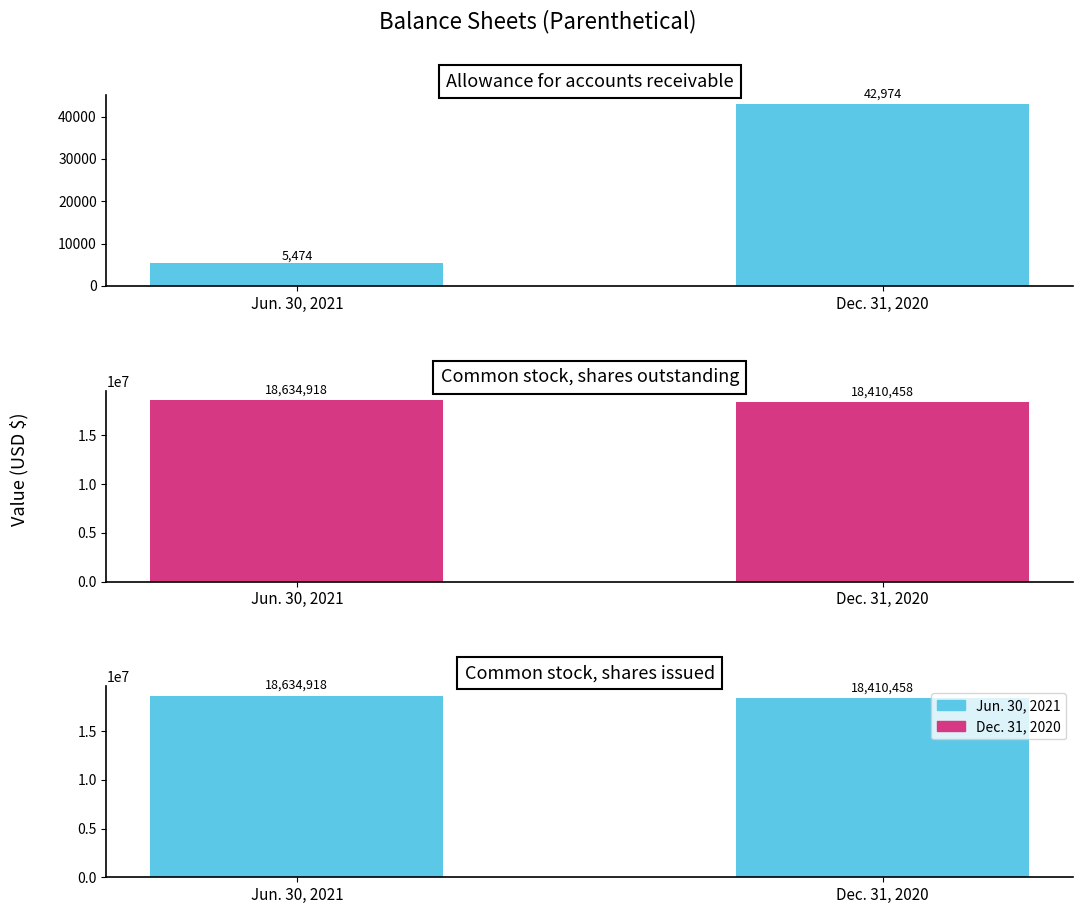

What is the spread (max minus min) of values at Jun. 30, 2021?

18629444